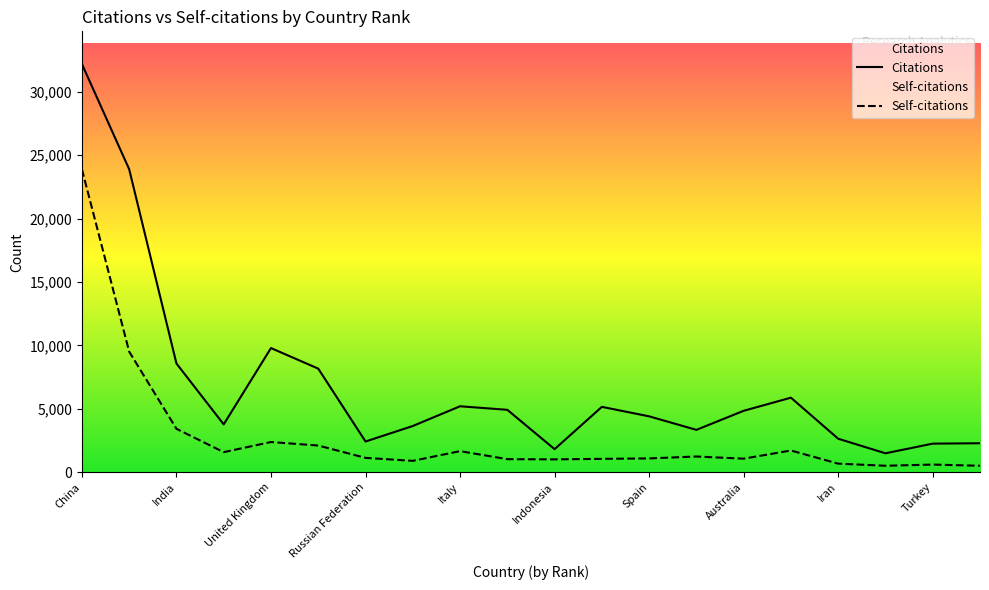

At which label does Citations reach its minimum?

Thailand